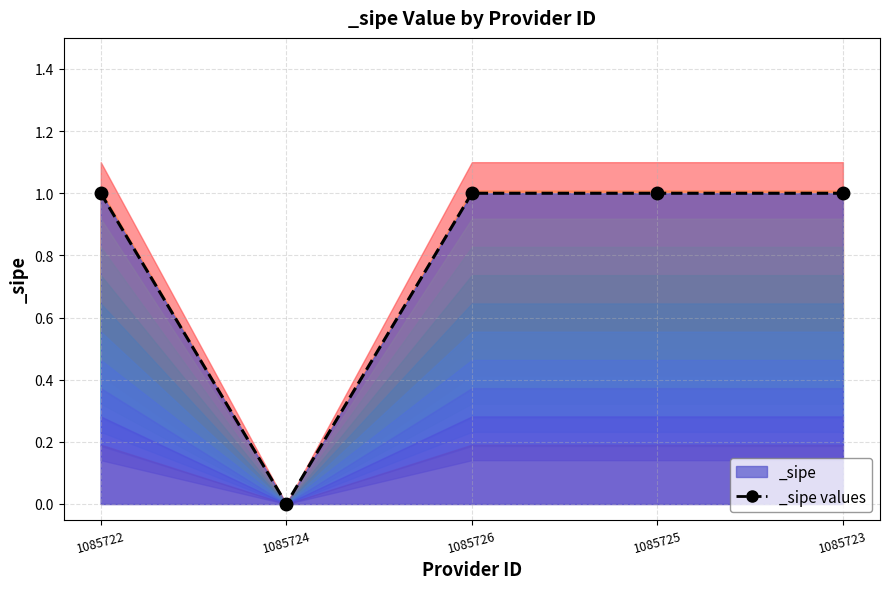

How many lines are shown in the chart?

1